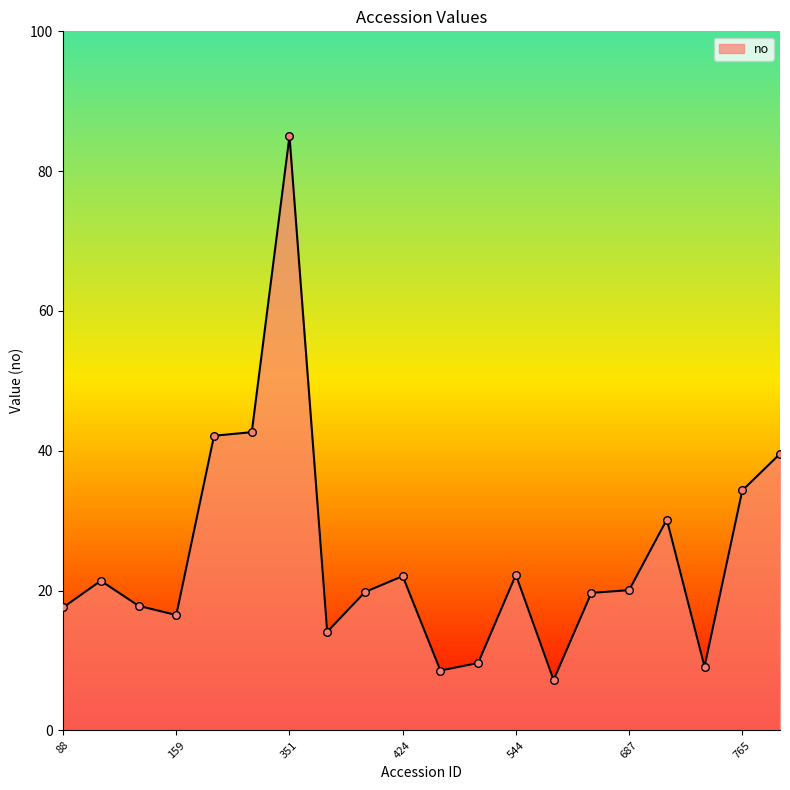

What is the maximum value shown in the chart?

85.0